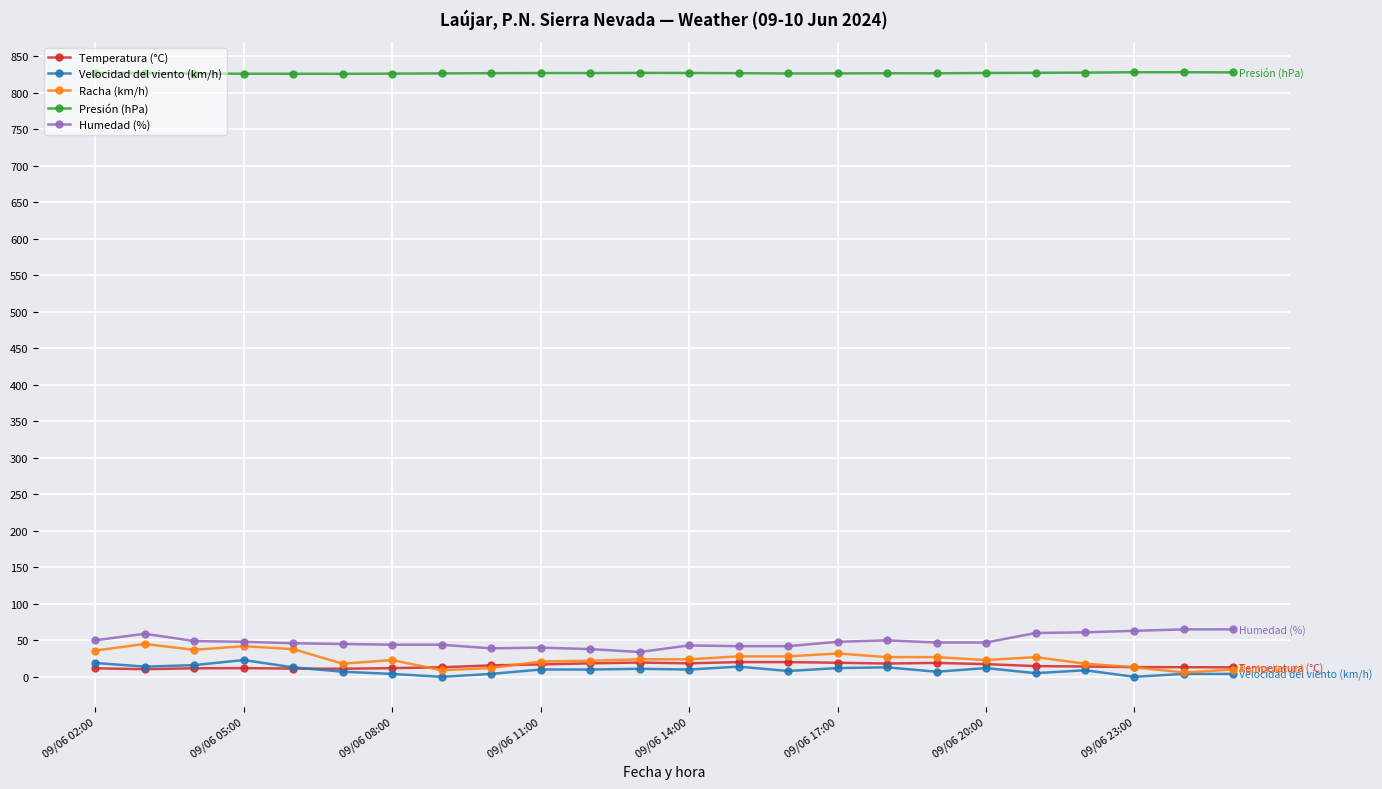

What is the highest value of the Velocidad del viento (km/h) series?

23.0